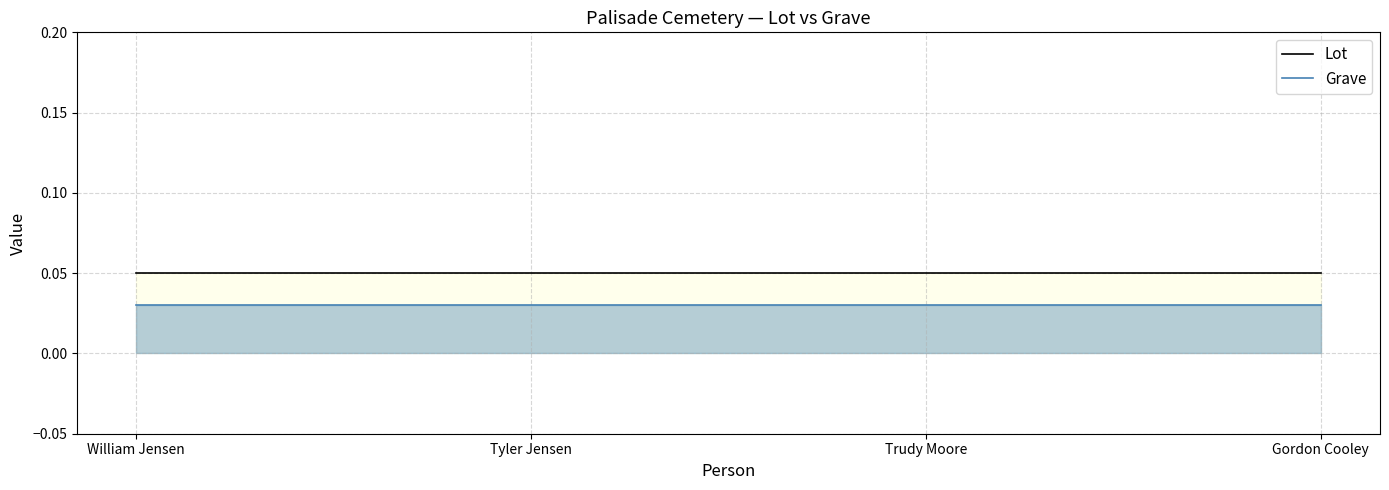

What are all the series names shown in the legend?

Lot, Grave